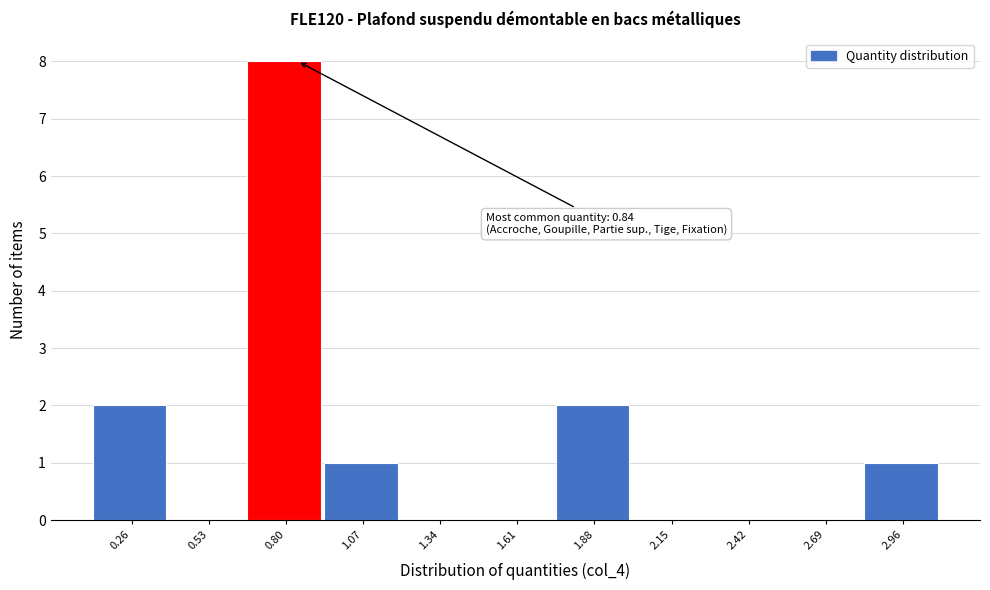

Which range on the x-axis has the tallest bar?

0.65 to 0.95